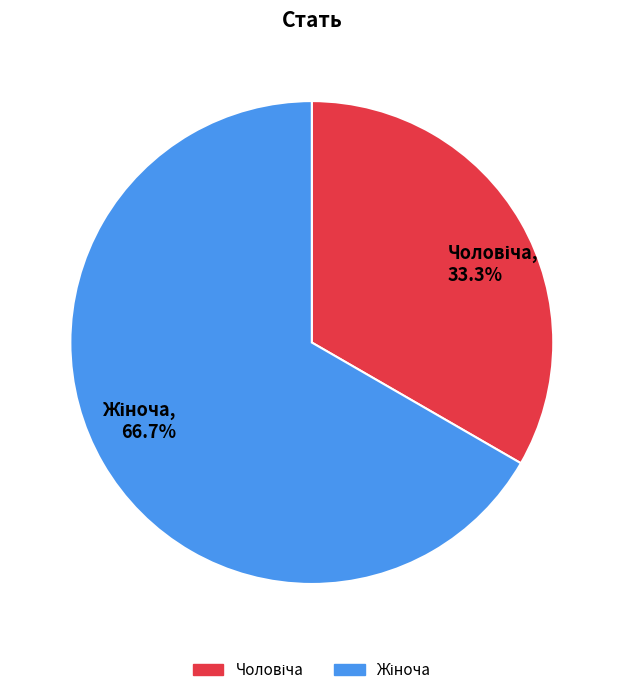

Does any single category account for the majority?

Yes